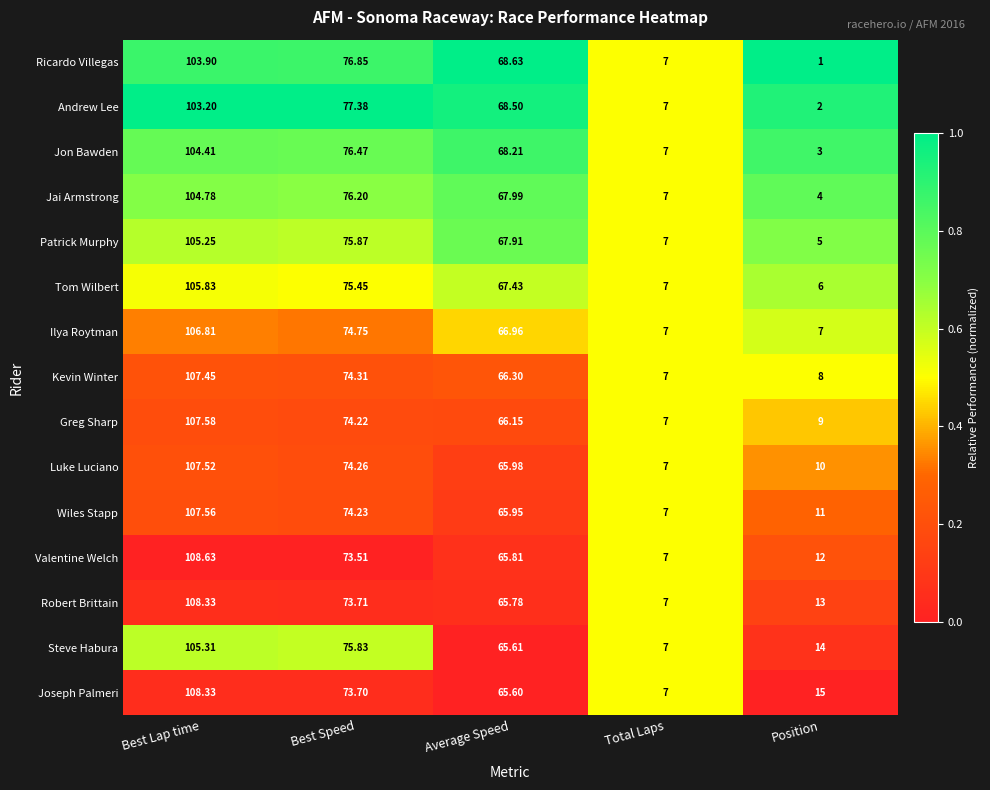

At Average Speed, list the series in order from smallest to largest.

Joseph Palmeri, Steve Habura, Robert Brittain, Valentine Welch, Wiles Stapp, Luke Luciano, Greg Sharp, Kevin Winter, Ilya Roytman, Tom Wilbert, Patrick Murphy, Jai Armstrong, Jon Bawden, Andrew Lee, Ricardo Villegas